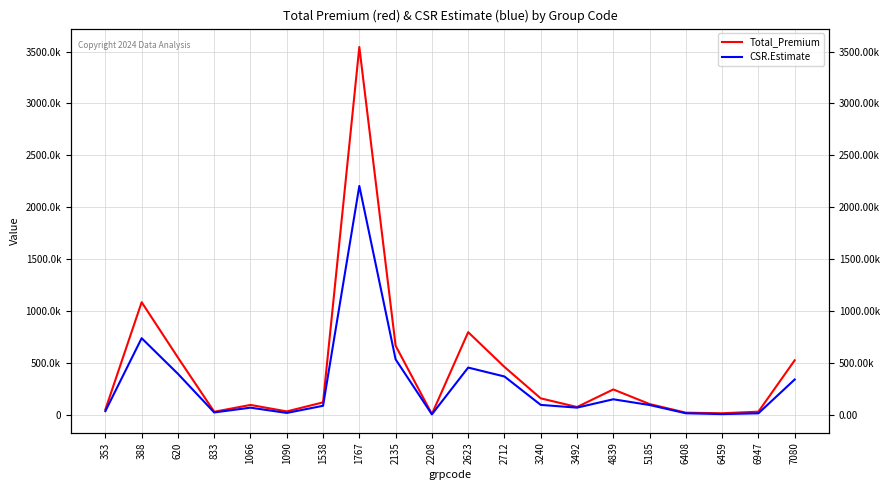

True or false: CSR.Estimate and Total_Premium intersect in this chart.

False